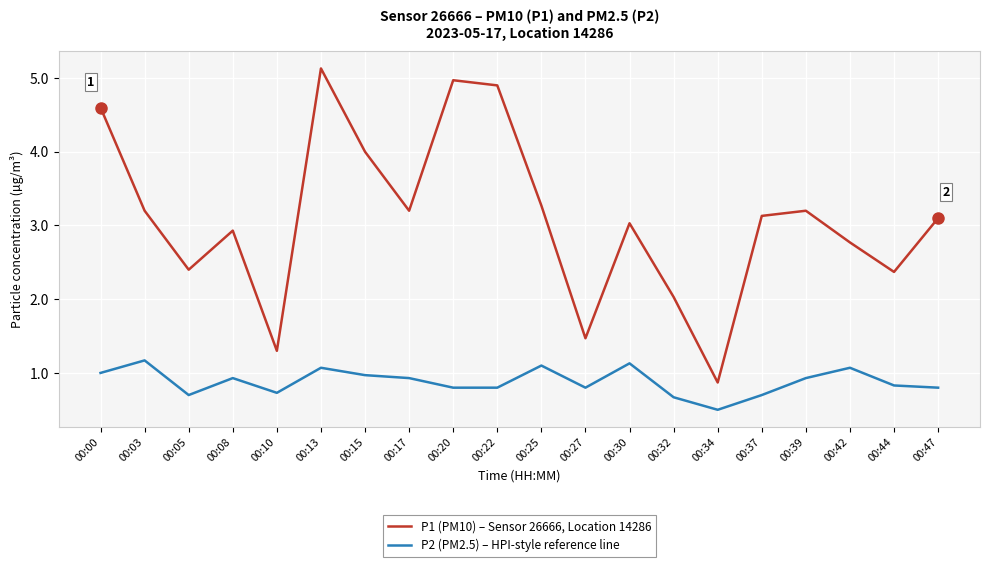

The value of P1 (PM10) – Sensor 26666, Location 14286 at 00:32 is 3.1. True or false?

False